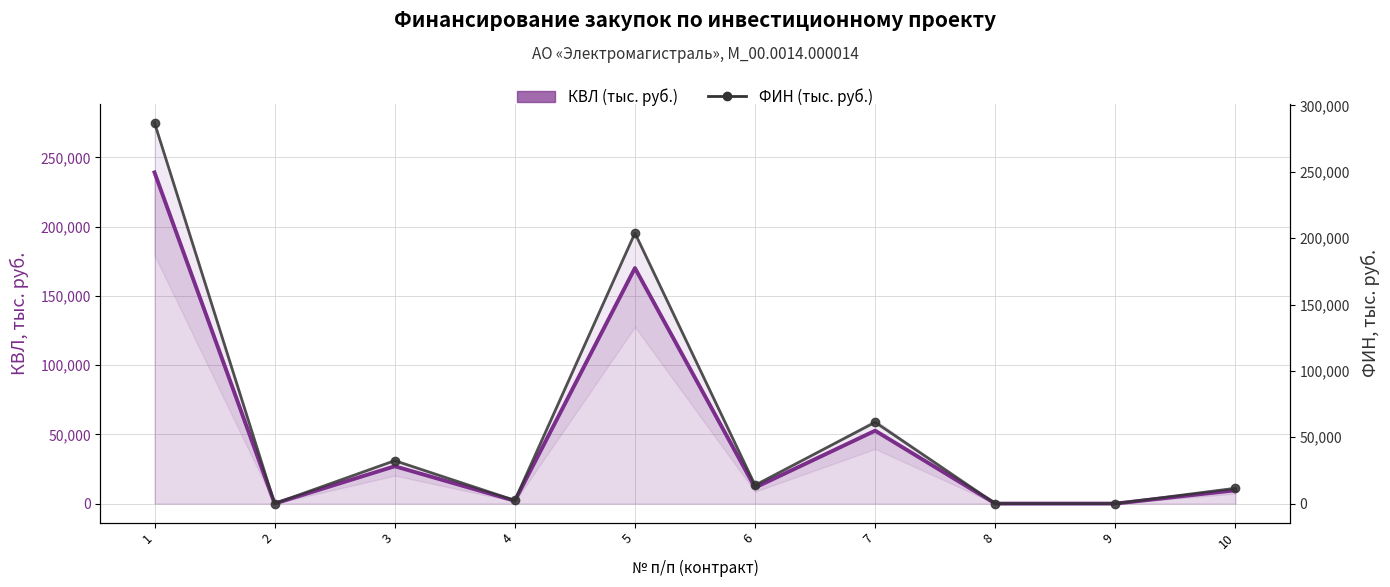

True or false: ФИН (тыс. руб.) and КВЛ (тыс. руб.) intersect in this chart.

False